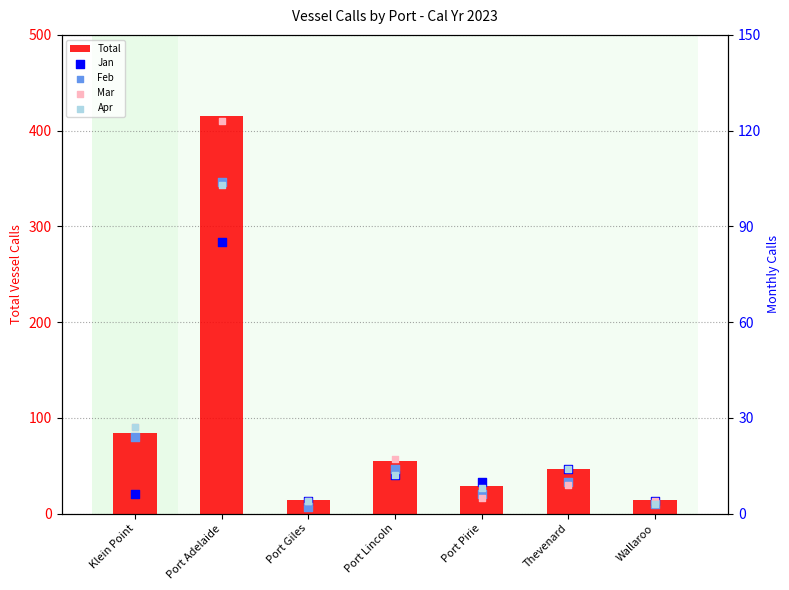

At which category is the sum across all series the highest?

Port Adelaide